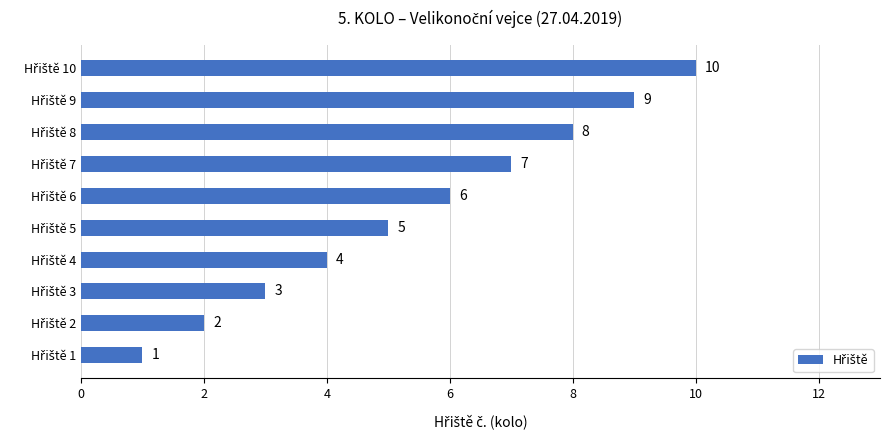

Count the values in the range 3 to 8.

6